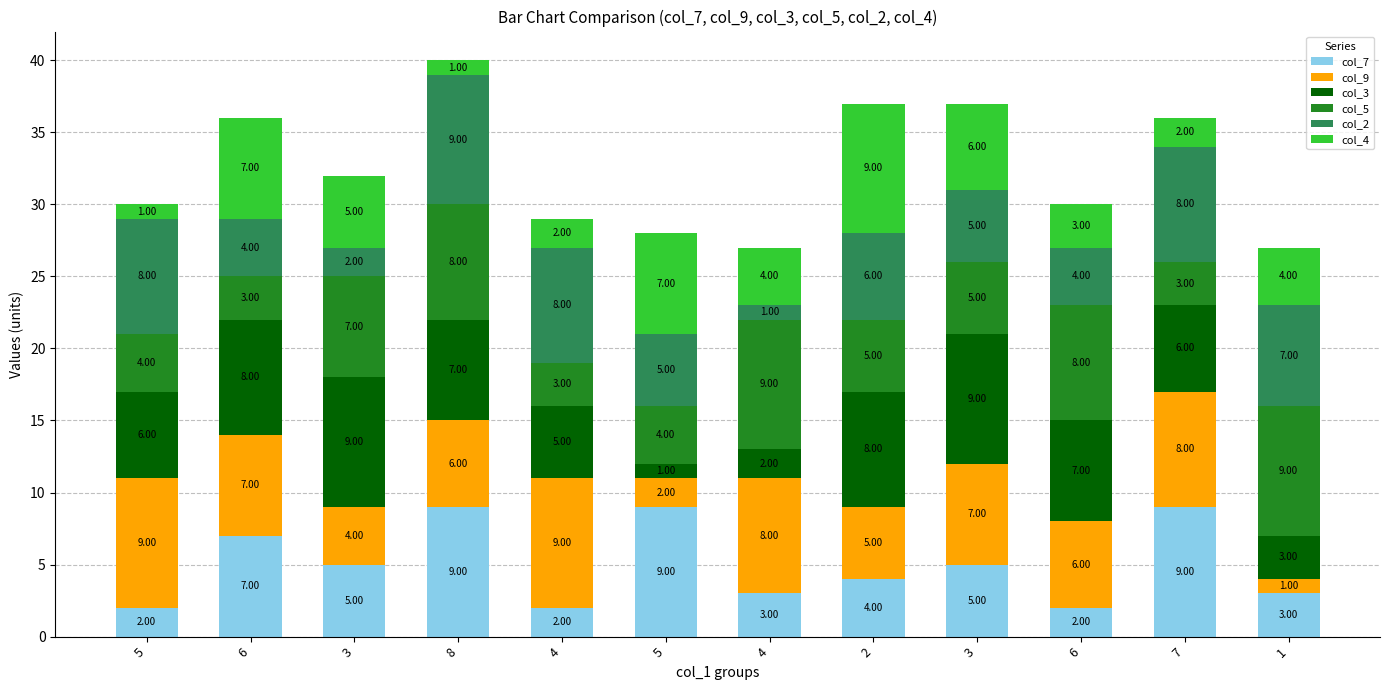

Is it true that col_4 equals 4 at 1?

True